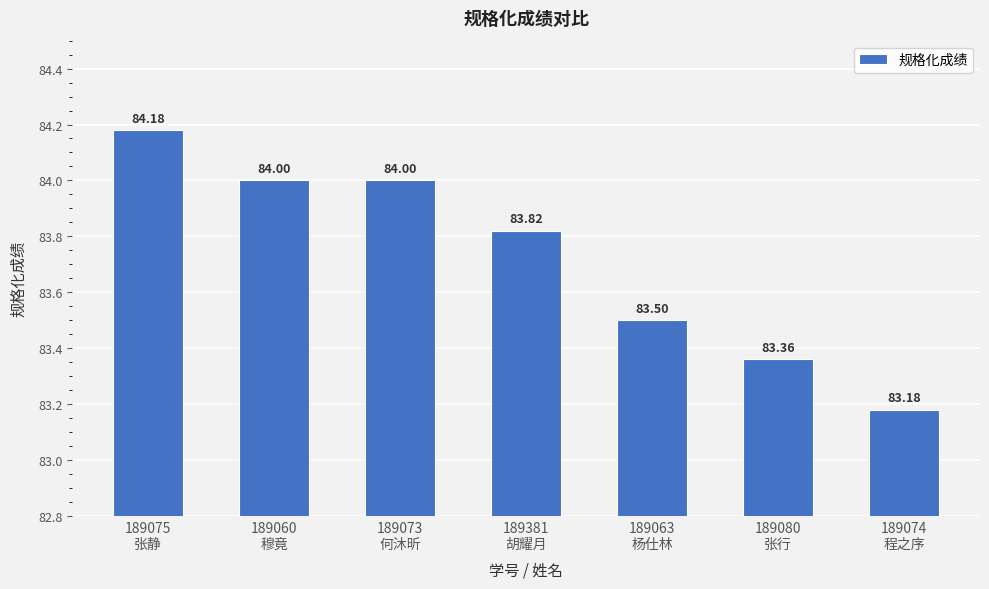

Approximately how many times larger is the value at 189060
穆竟 compared to 189073
何沐昕?

1.0